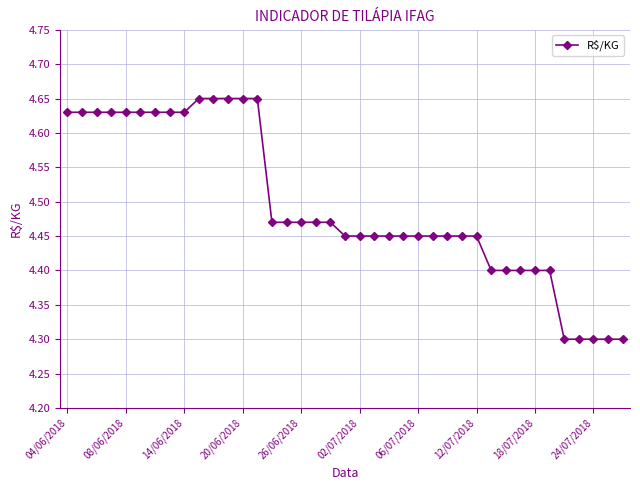

What is the sum of all values?

175.3